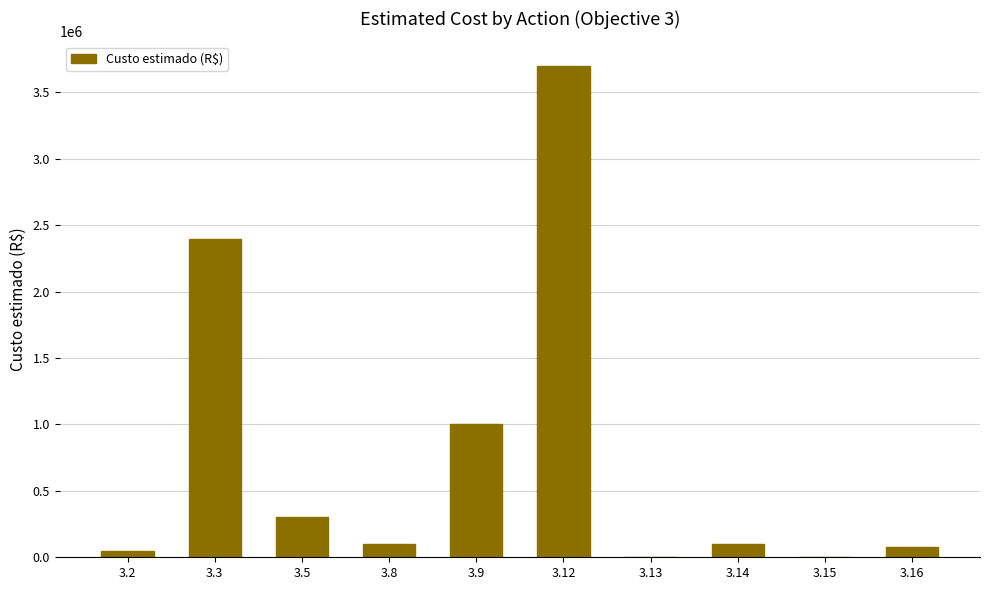

How many data points does each series have?

10